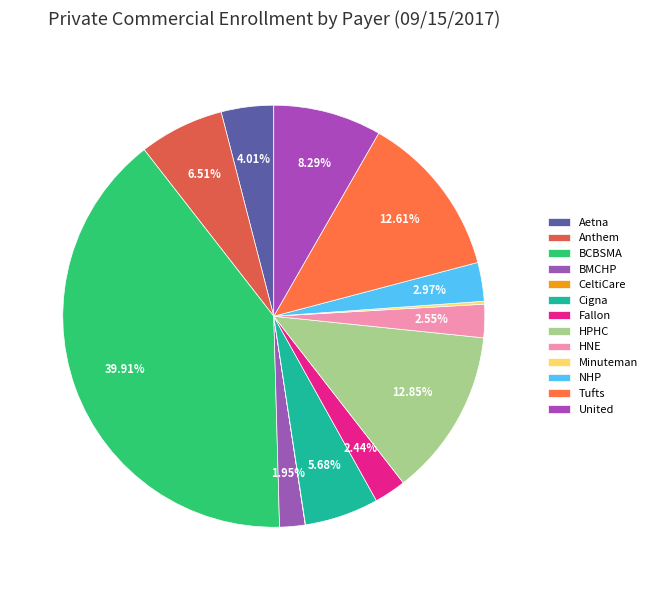

What percentage is the BMCHP slice, to the nearest percent?

2%